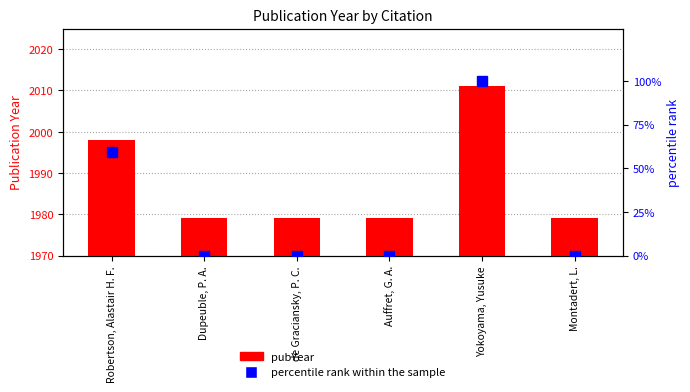

Reading left to right, extract all data points from this chart.

pubYear: 1998.0	1979.0	1979.0	1979.0	2011.0	1979.0
percentile rank within the sample: 59.4	0.0	0.0	0.0	100.0	0.0